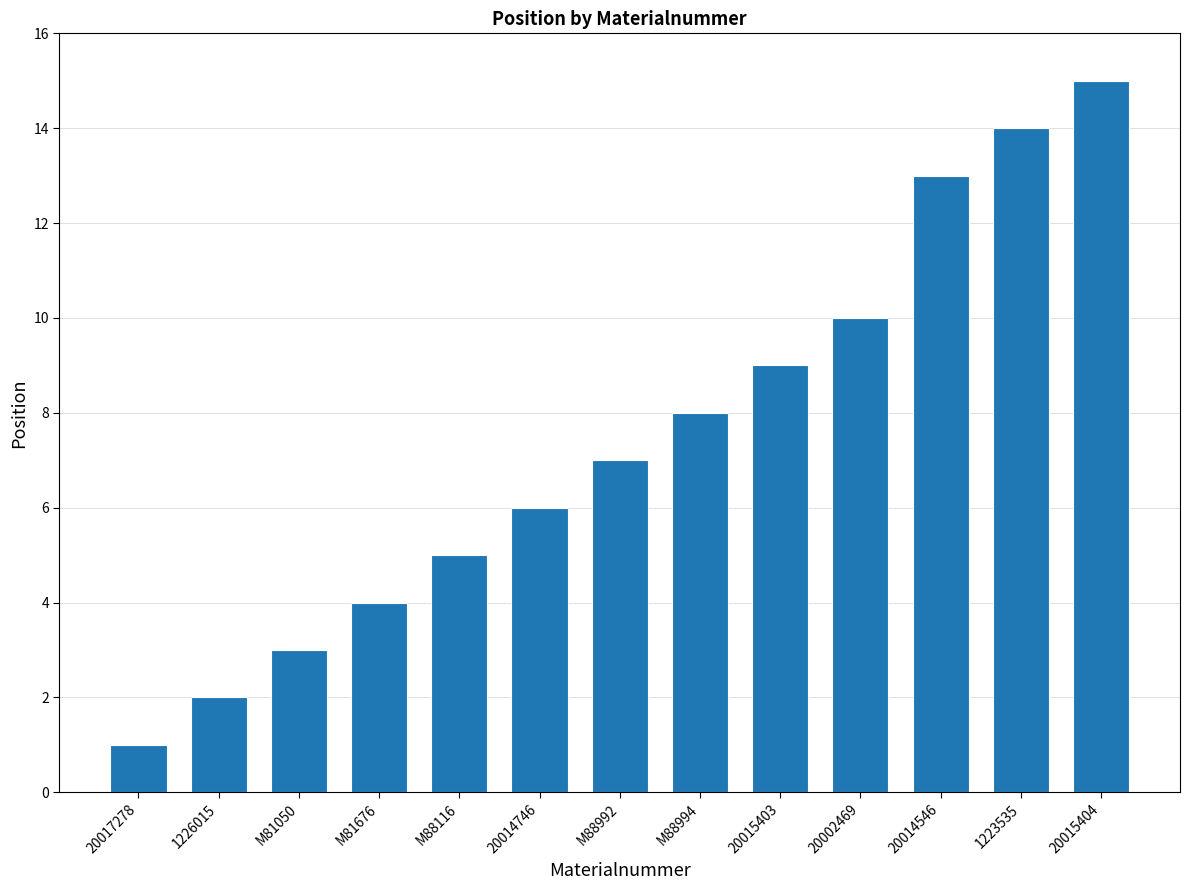

What is the greatest value displayed?

15